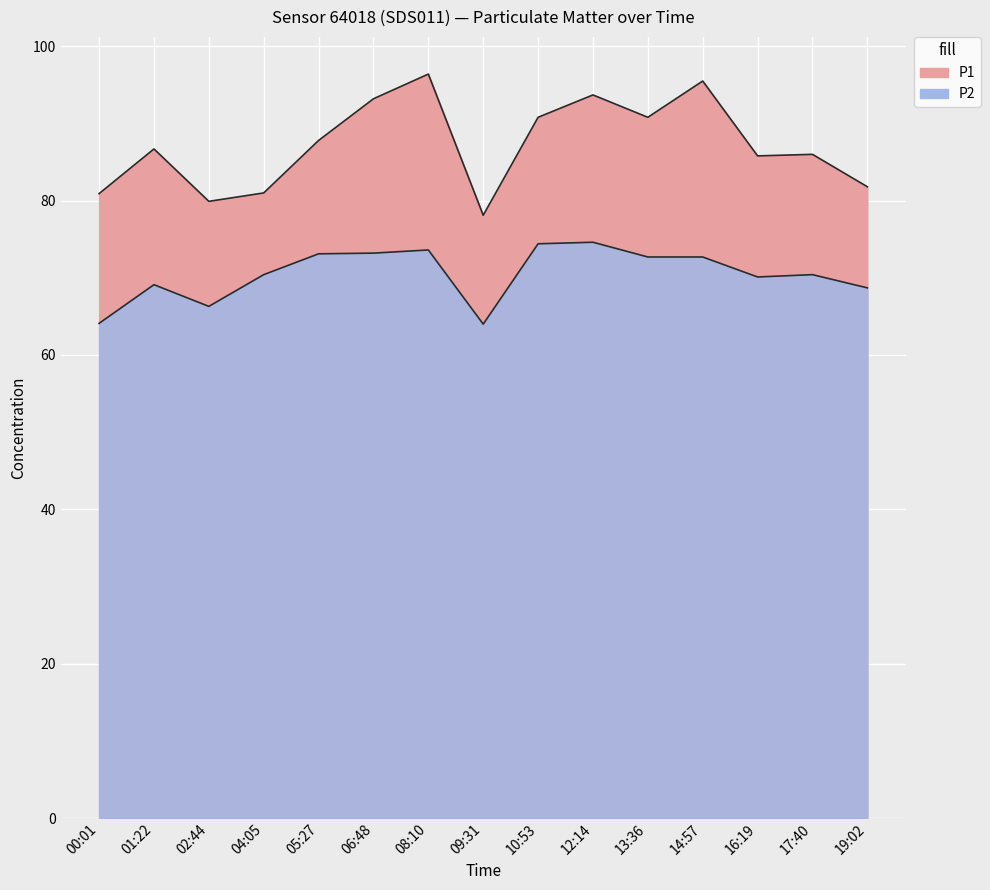

Which category has the lowest value across all series?

09:31